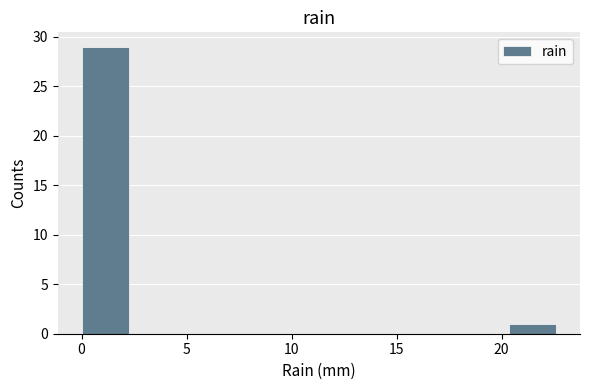

What is the height of the bar covering 0.0 to 2.5 on the x-axis? Neither the bar edges nor the heights are printed on the chart, so give them approximately, as read against the axes.

29